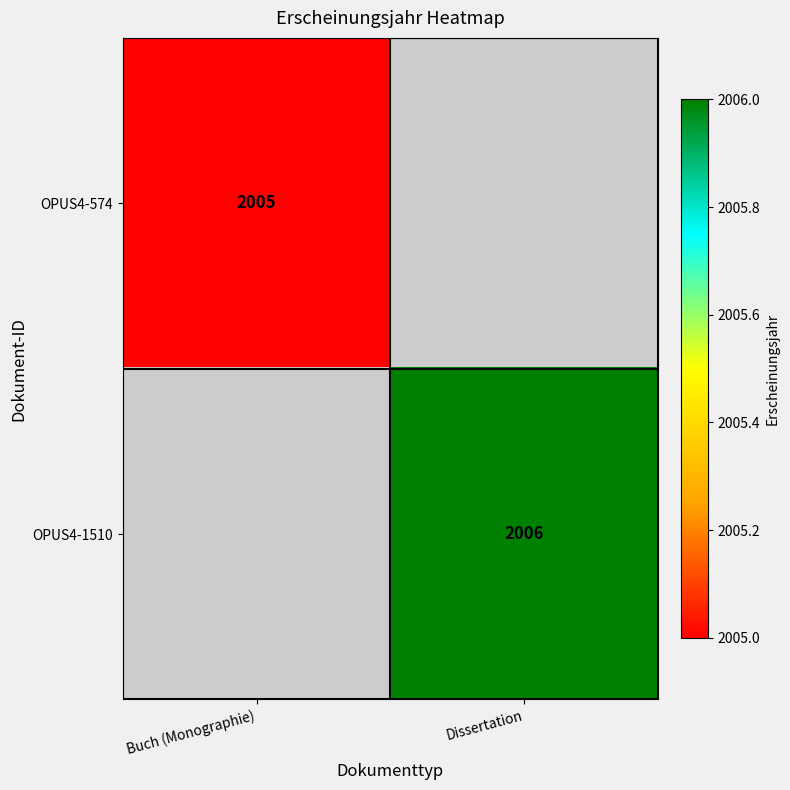

Which category has the lowest value across all series?

Buch (Monographie)